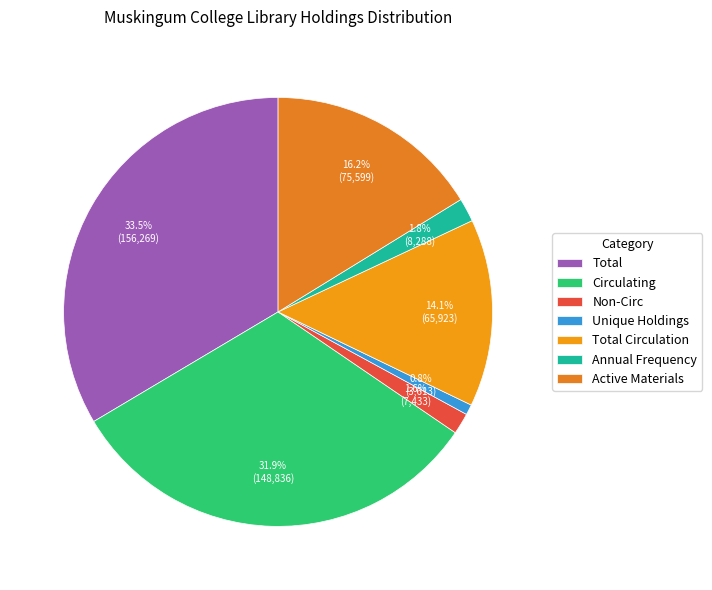

Do Circulating and Unique Holdings together represent more than half of the pie?

No